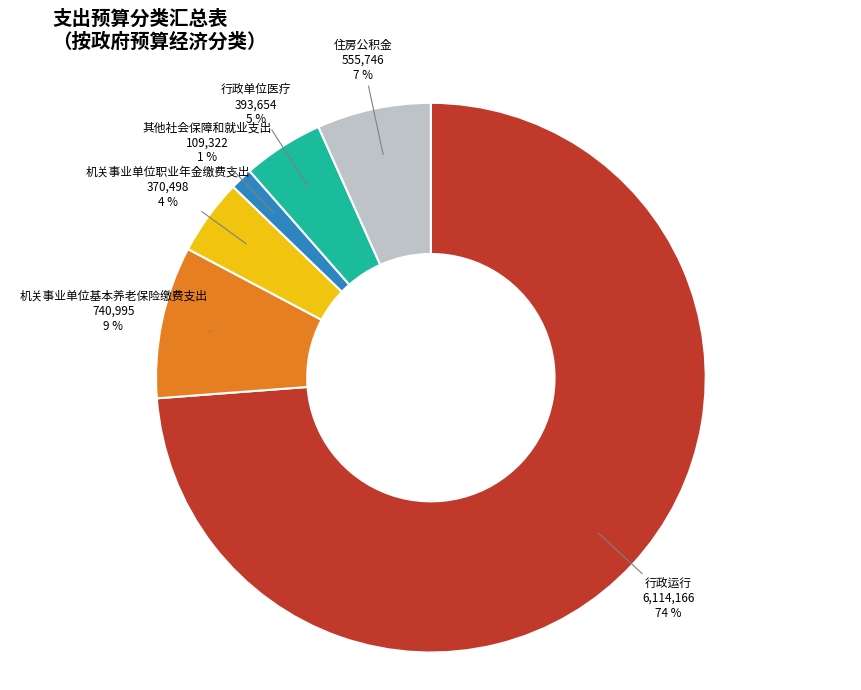

Combined, do 机关事业单位基本养老保险缴费支出 and 行政运行 account for over 50%?

Yes